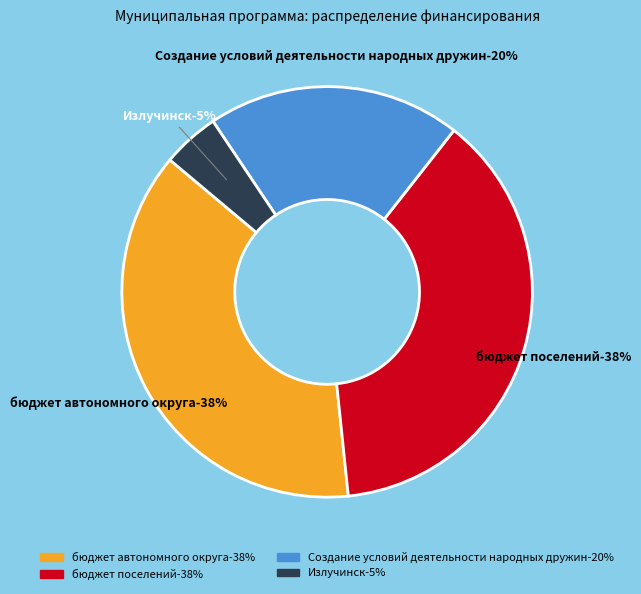

What is the smallest slice in the pie chart?

Излучинск